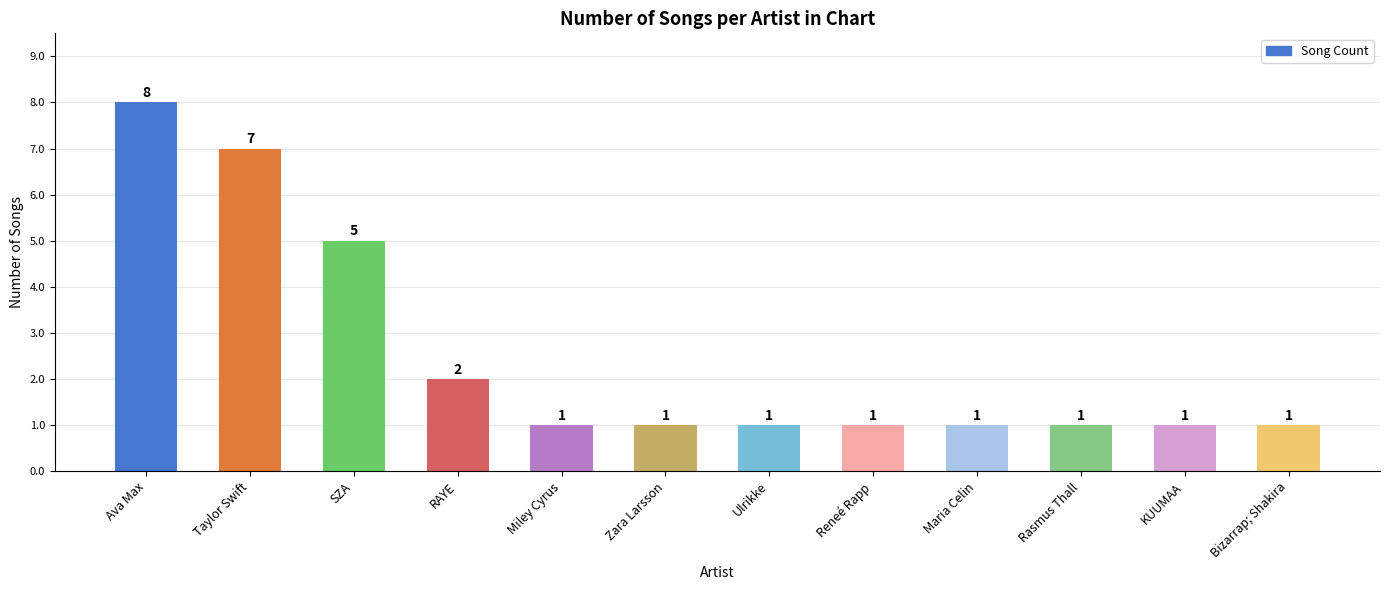

The value at Rasmus Thall is 1. True or false?

True